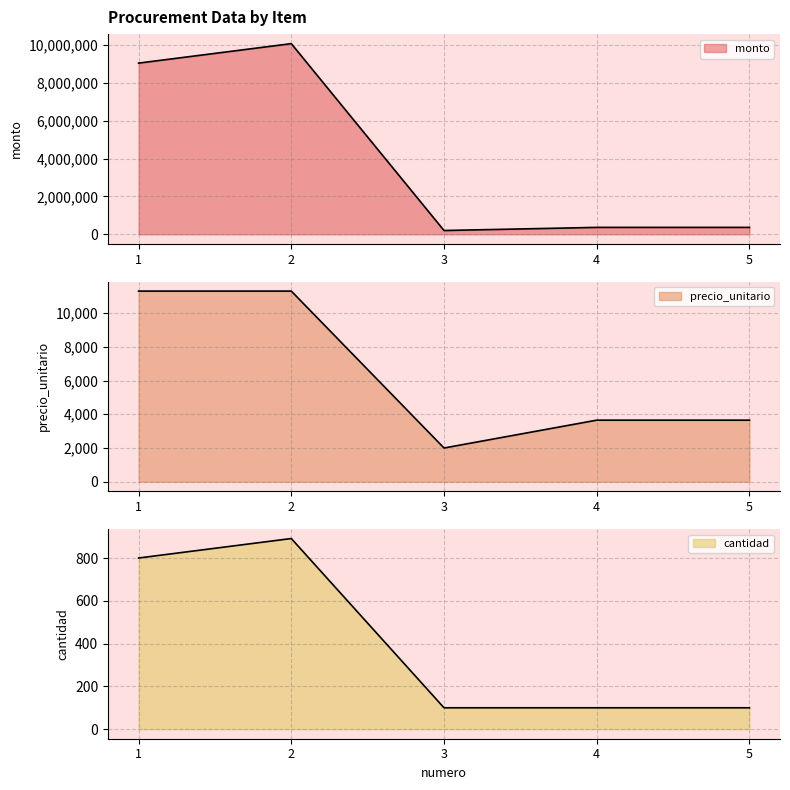

Which category has the highest value in the cantidad series?

2